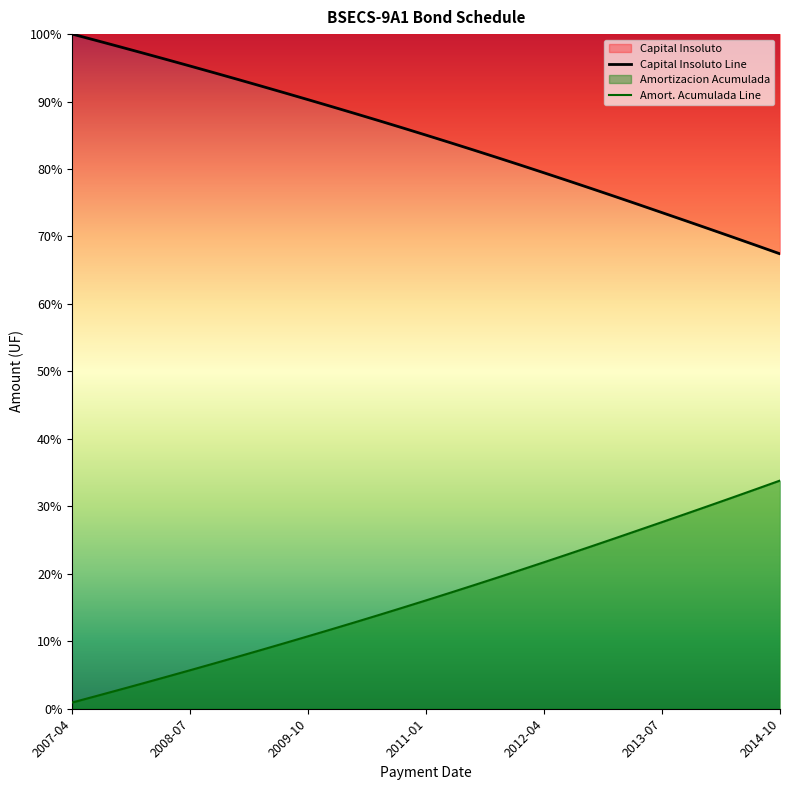

What is the approximate value of Amortizacion Acumulada at 2009-01?

7.7